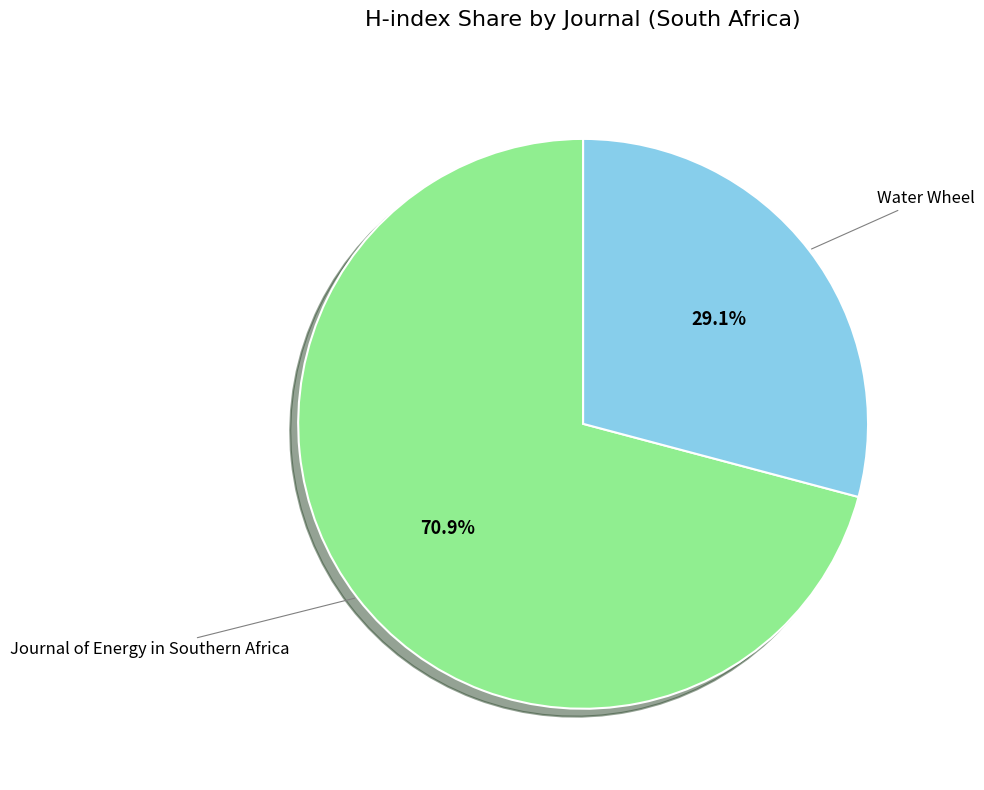

Is it true that Journal of Energy in Southern Africa is 1% of the pie?

False